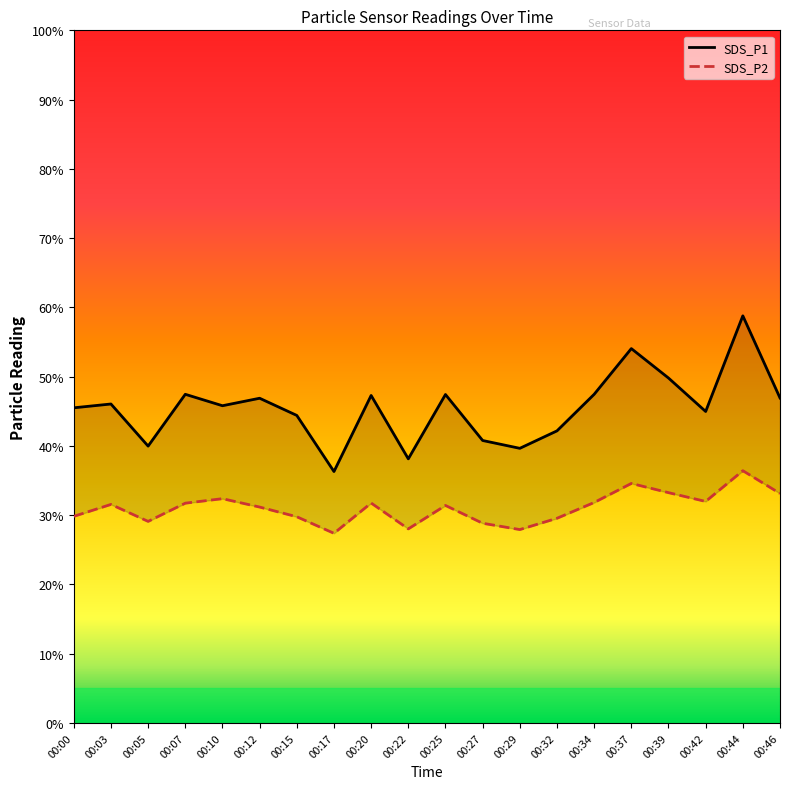

What is the lowest value of the SDS_P1 series?

36.3